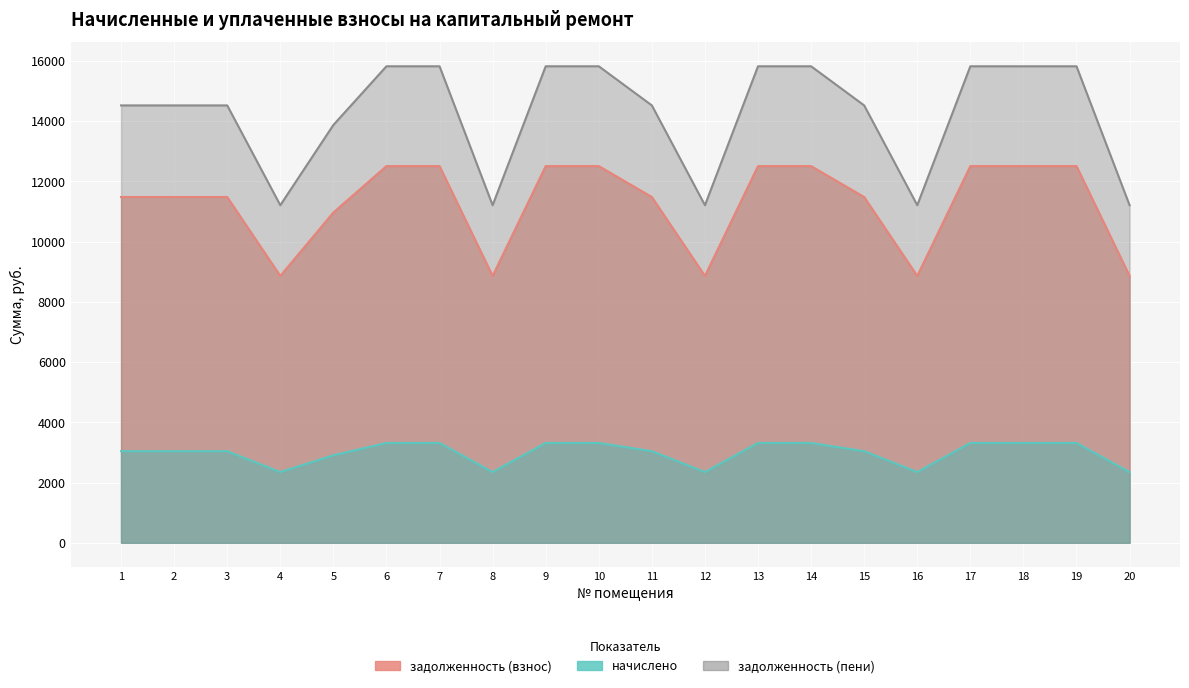

Is it true that задолженность (взнос) equals 10965.4 at 5?

True